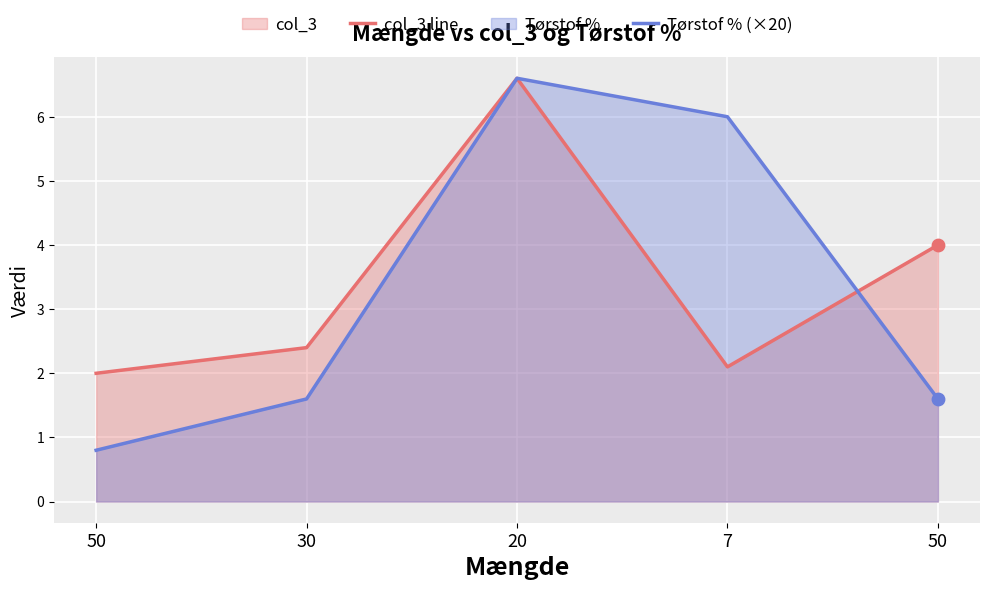

At how many categories does at least one series exceed 1?

5